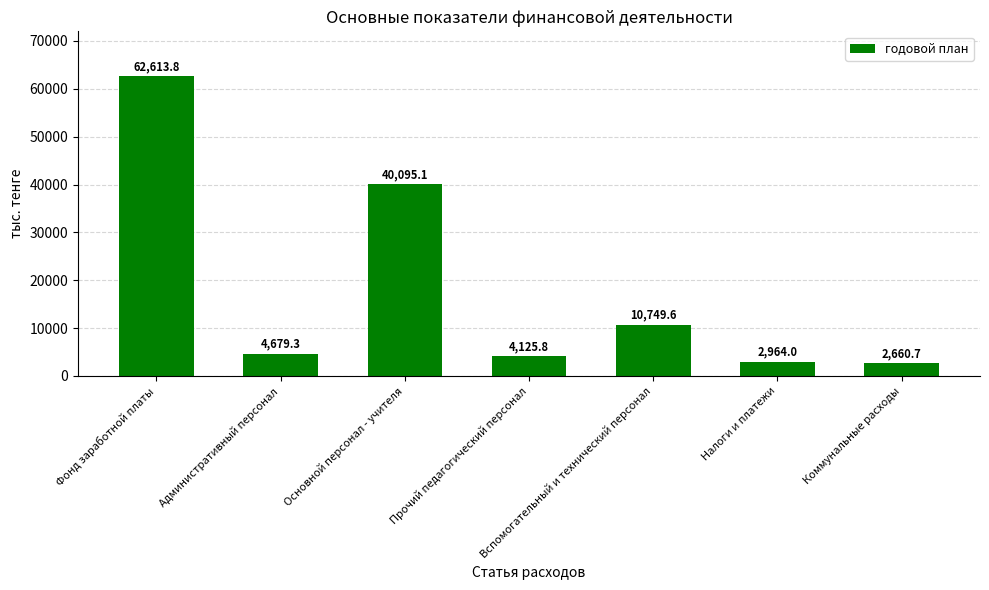

At which label is the value closest to 32637?

Основной персонал - учителя